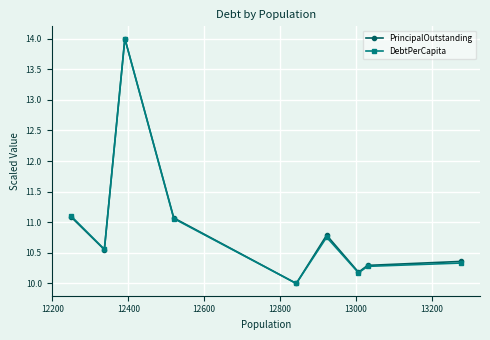

What is the highest value of the PrincipalOutstanding series?

14.0